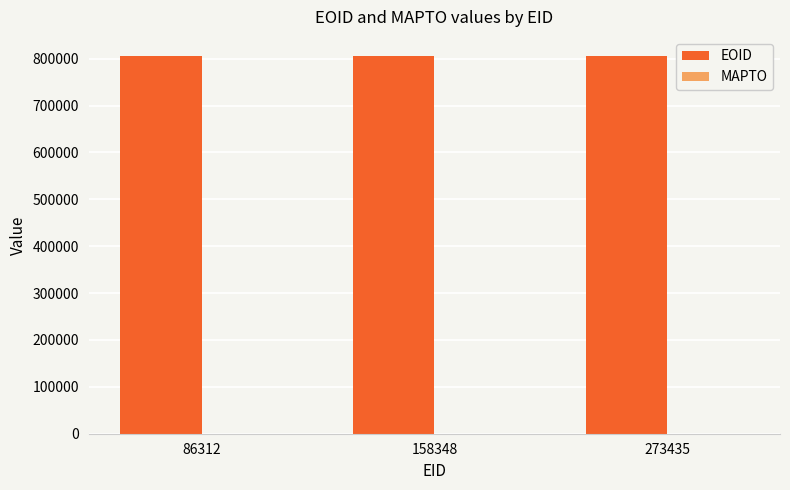

What is the ratio of the value at 86312 to the value at 158348?

1.0